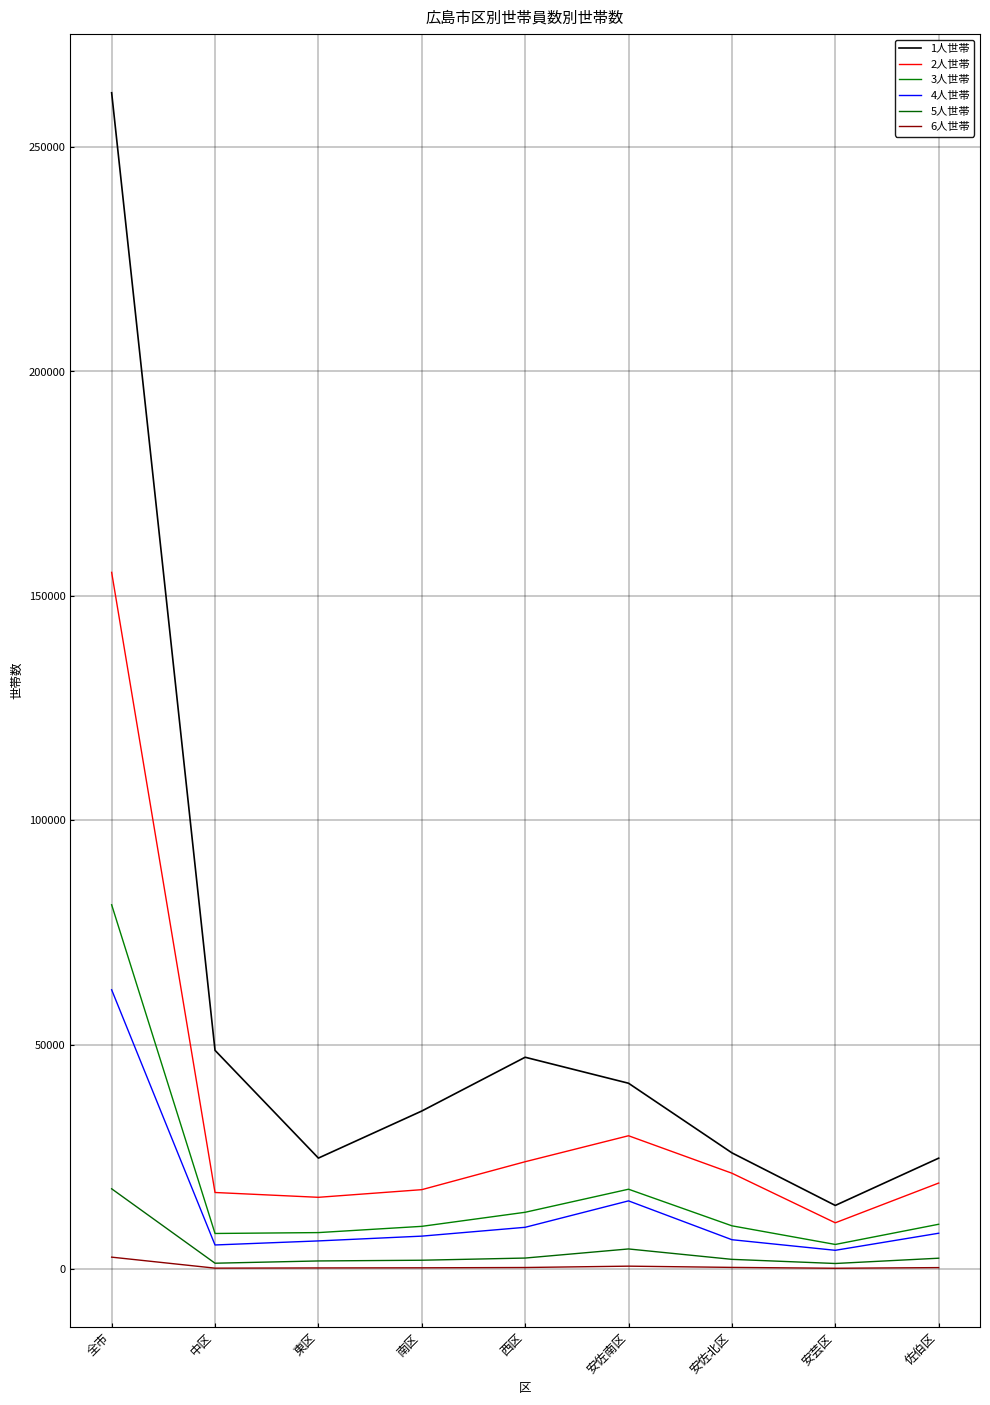

At which category is the sum across all series the highest?

全市